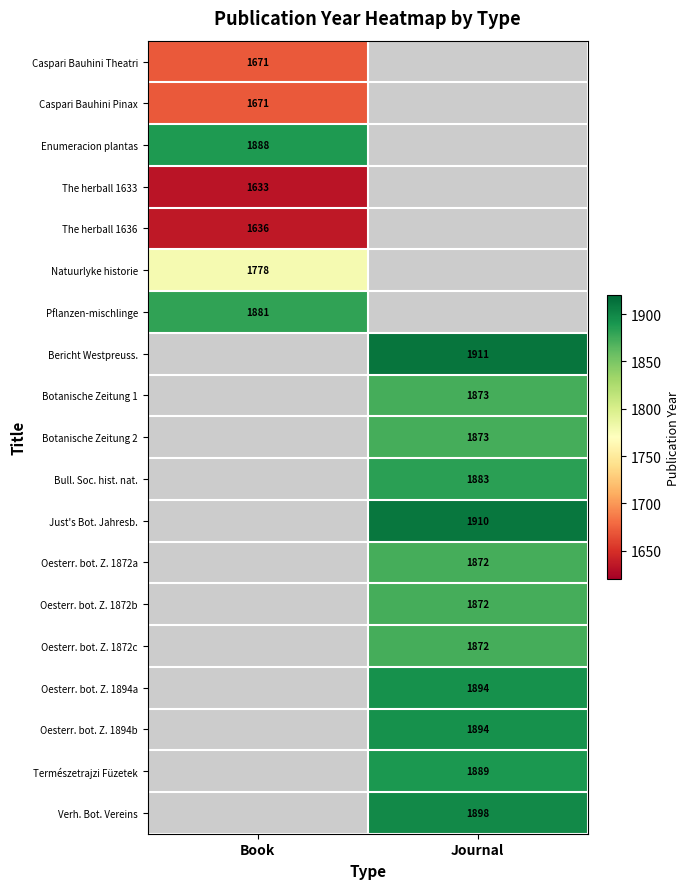

Is it true that Pflanzen-mischlinge equals 2599 at Book?

False